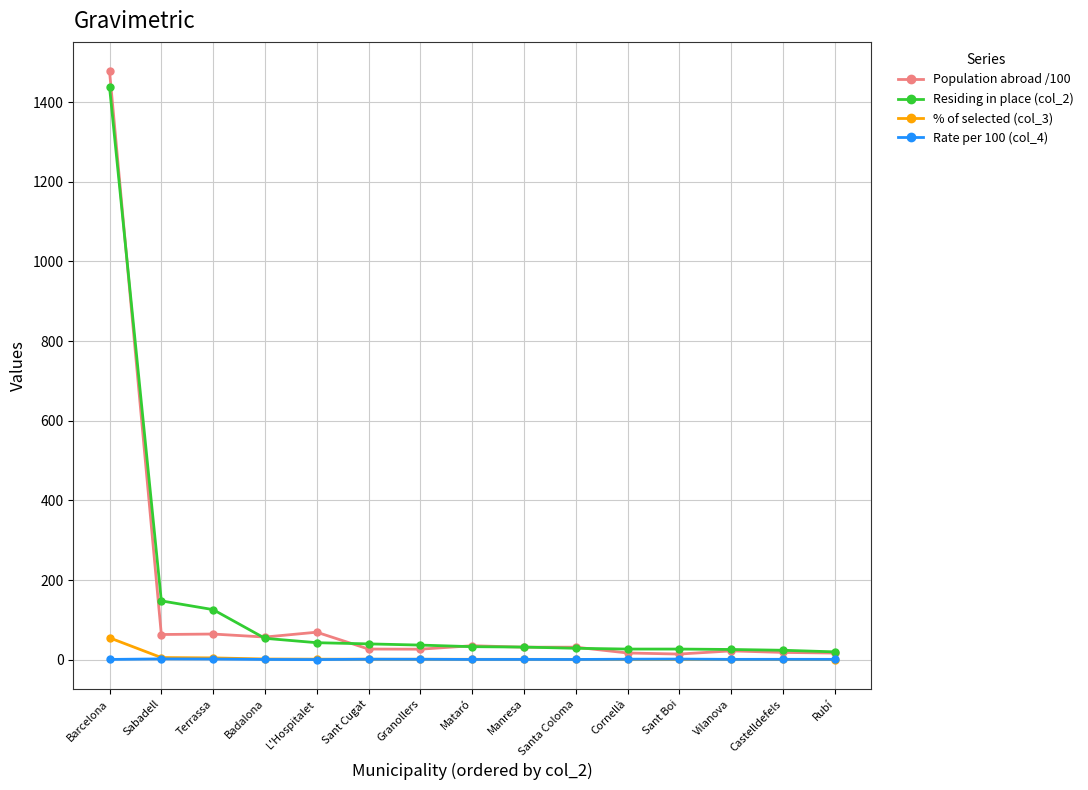

True or false: Population abroad /100 has more than 0 points higher than both neighbors.

True